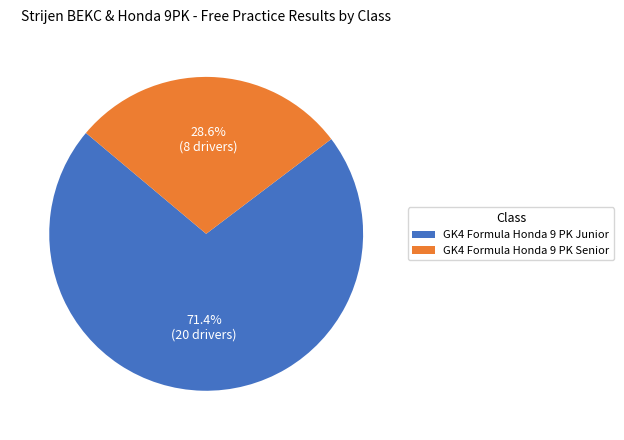

Count the number of slices in the pie.

2